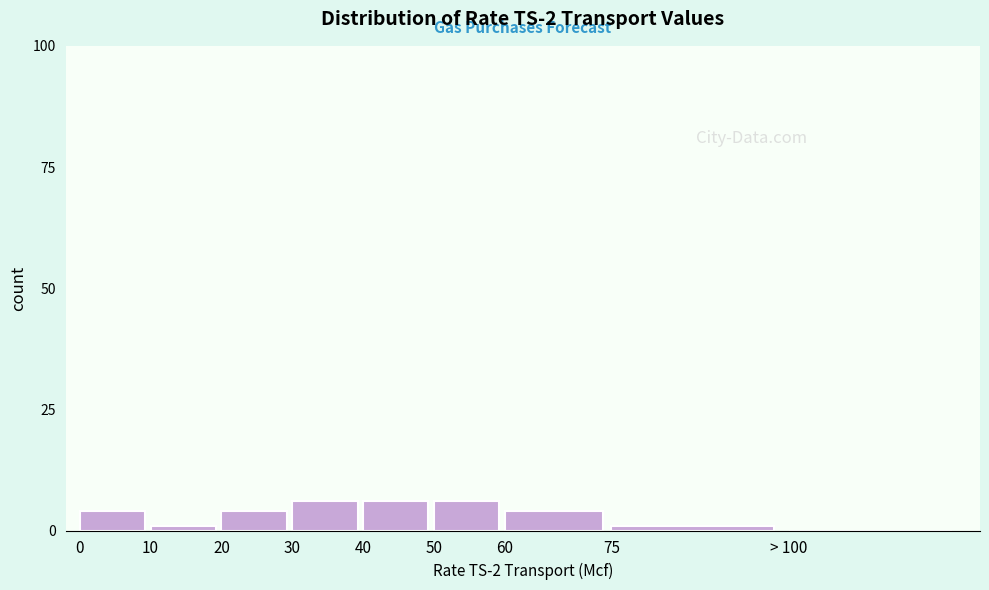

Reading left to right, what are all the values shown in this chart?

0=4	10=1	20=4	30=6	40=6	50=6	60=4	75=1	> 100=0